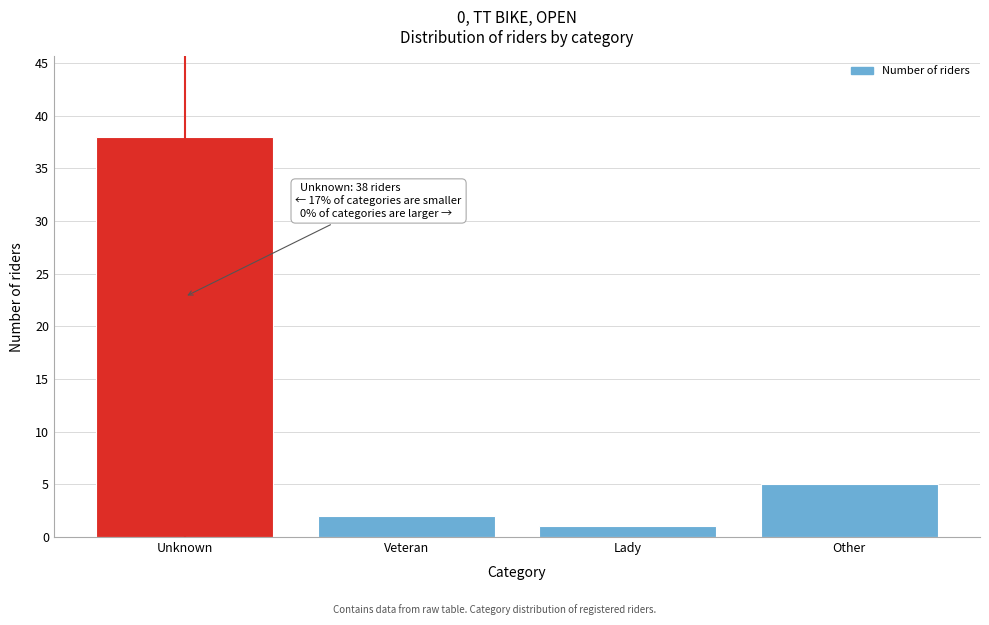

Reading left to right, what are all the values shown in this chart?

Unknown=38	Veteran=2	Lady=1	Other=5